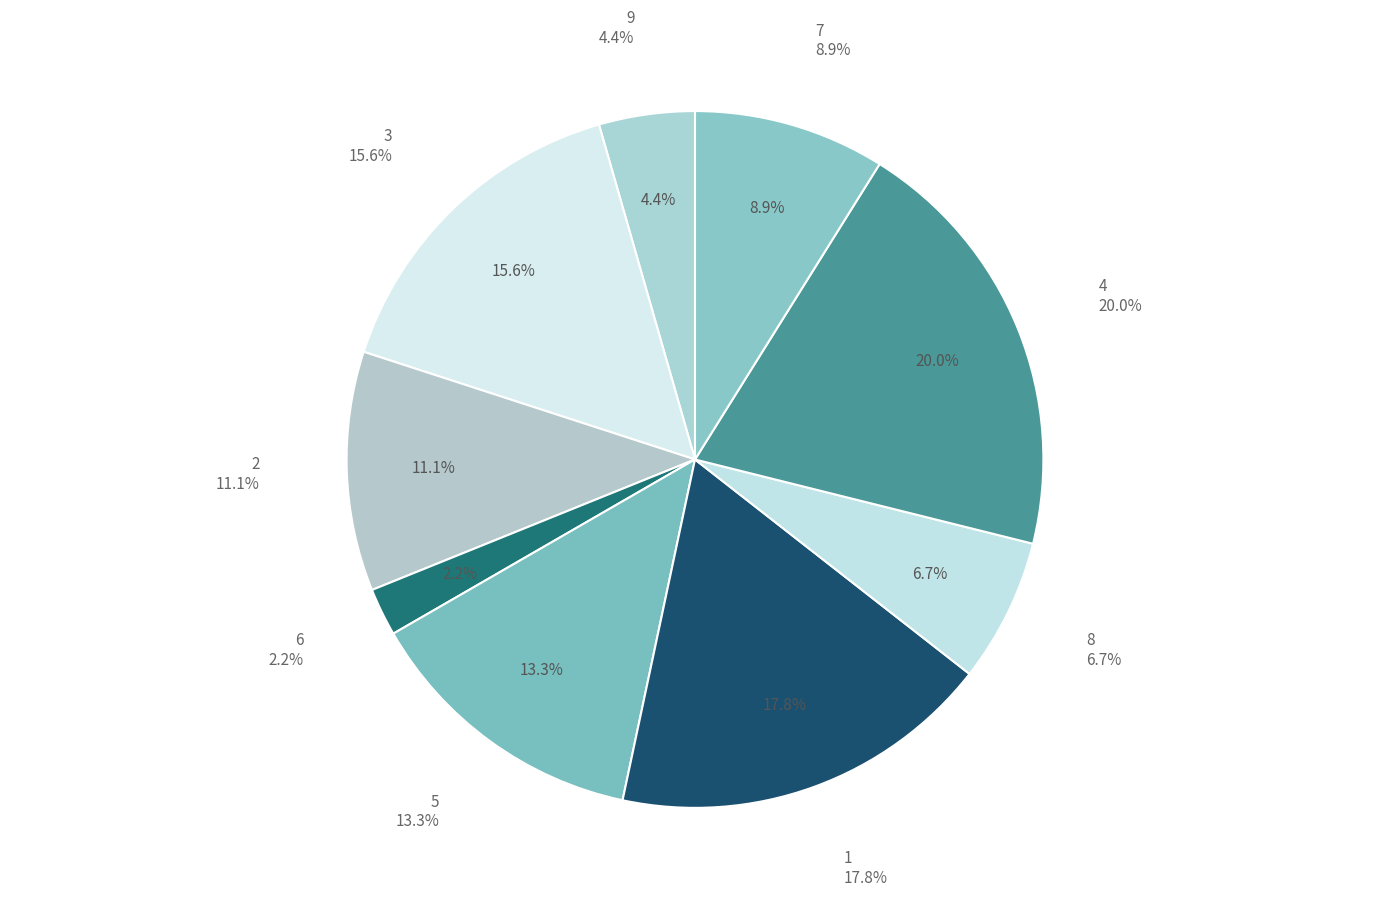

Rank the categories by value from lowest to highest.

6, 9, 8, 7, 2, 5, 3, 1, 4